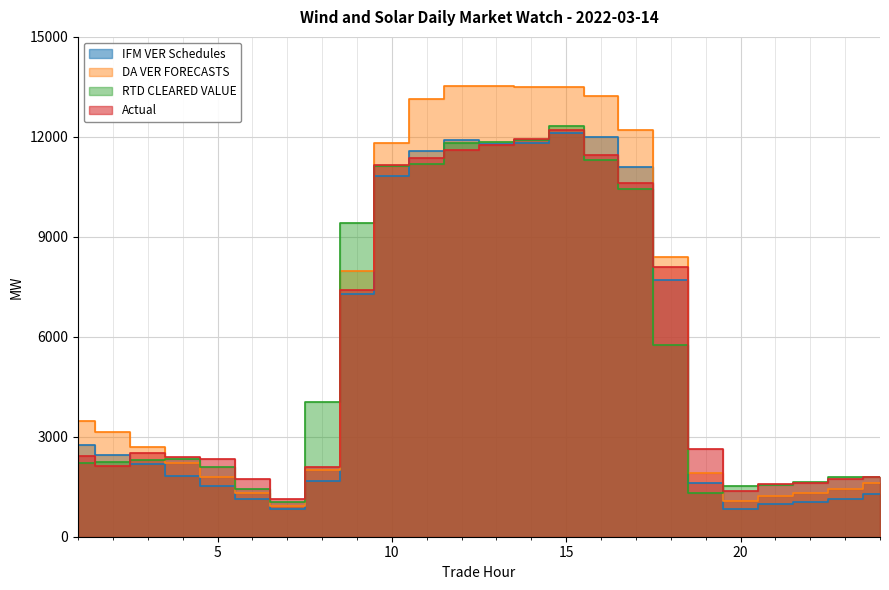

How many data points in Actual are less than 2513?

12